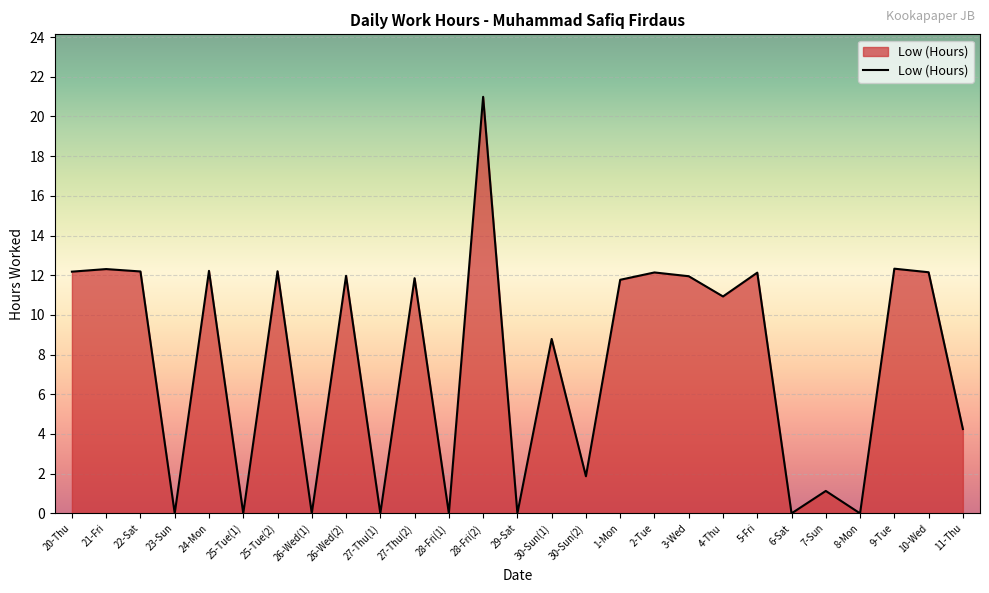

Does the chart display data point markers on the line(s)?

No